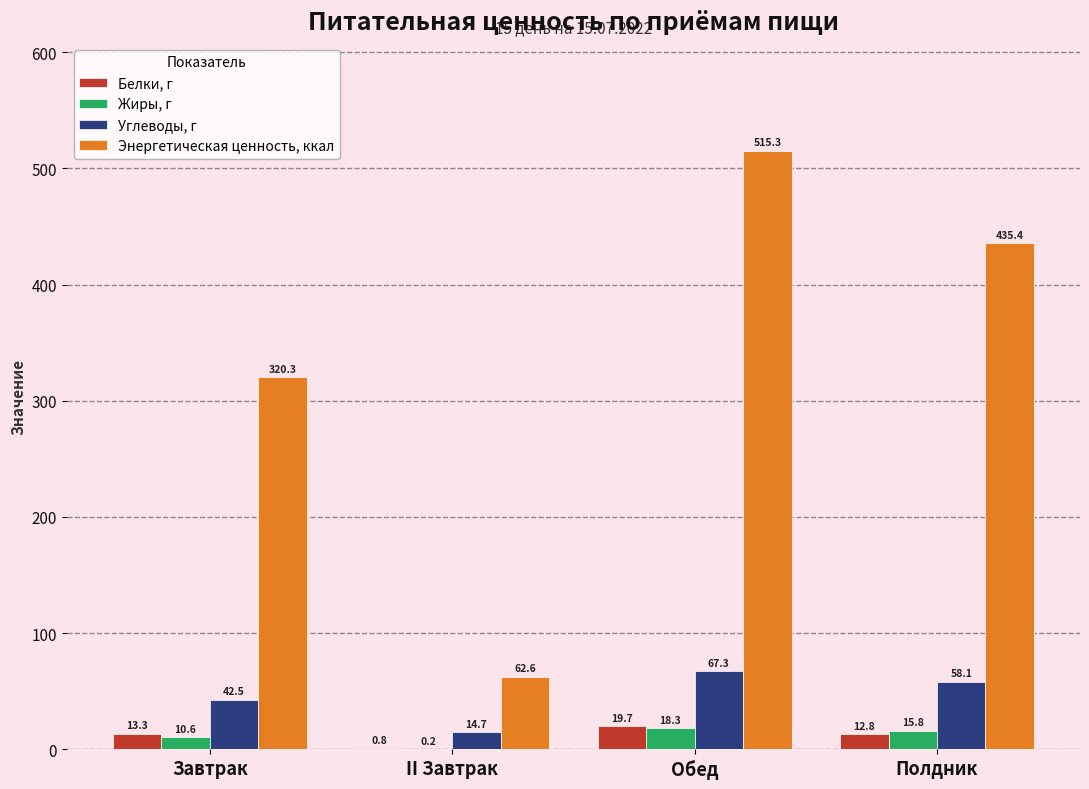

Is the value of Белки, г at Полдник greater than the value of Жиры, г at Полдник?

No